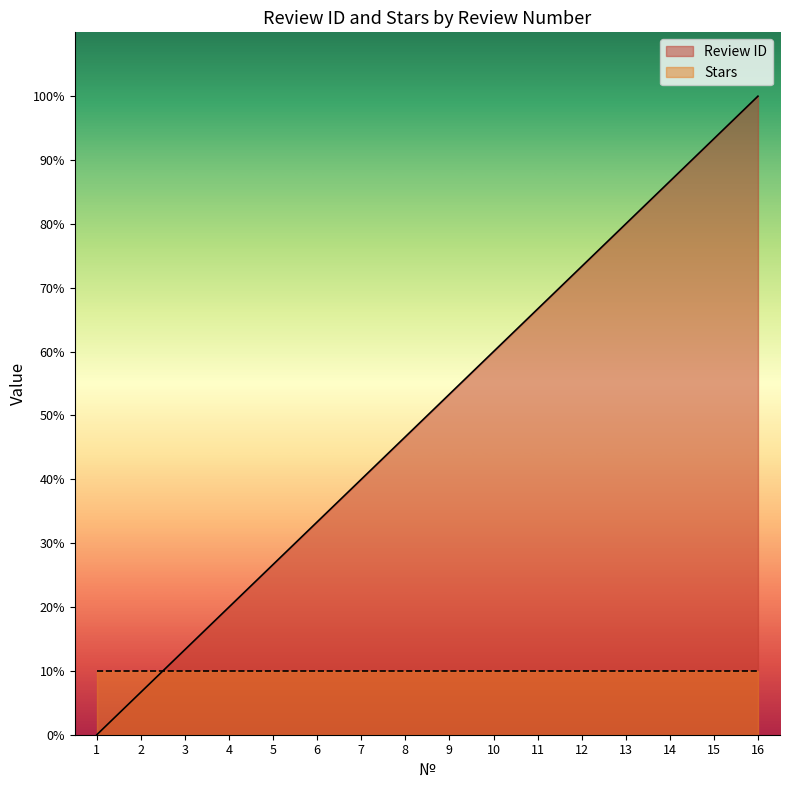

Read the value at 7.

40.0